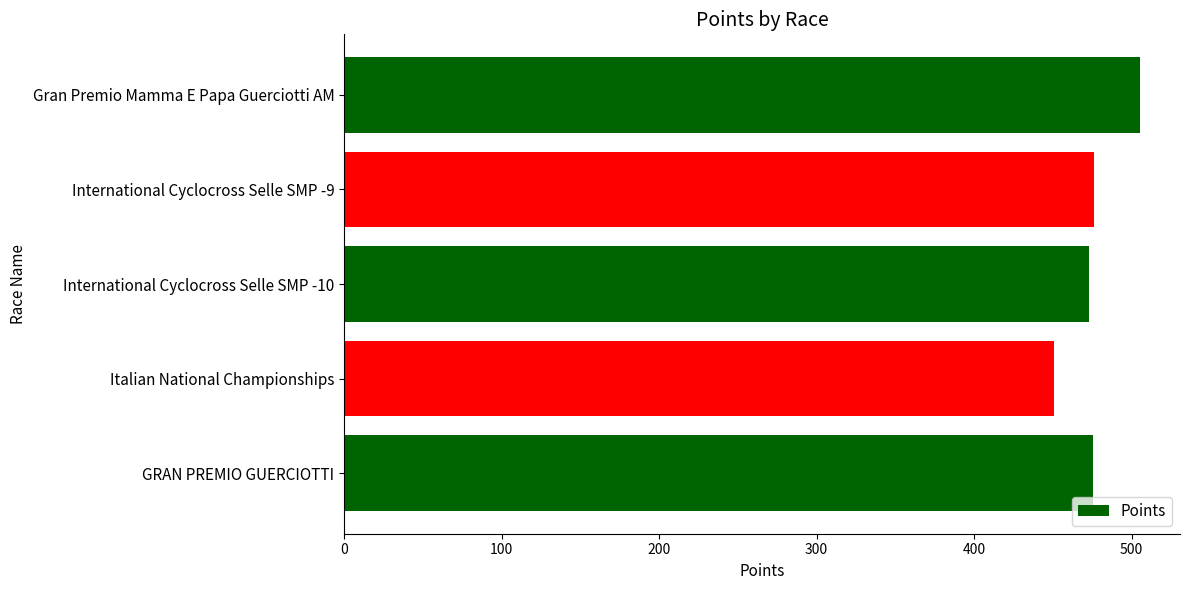

What is the sum of all values?

2380.7